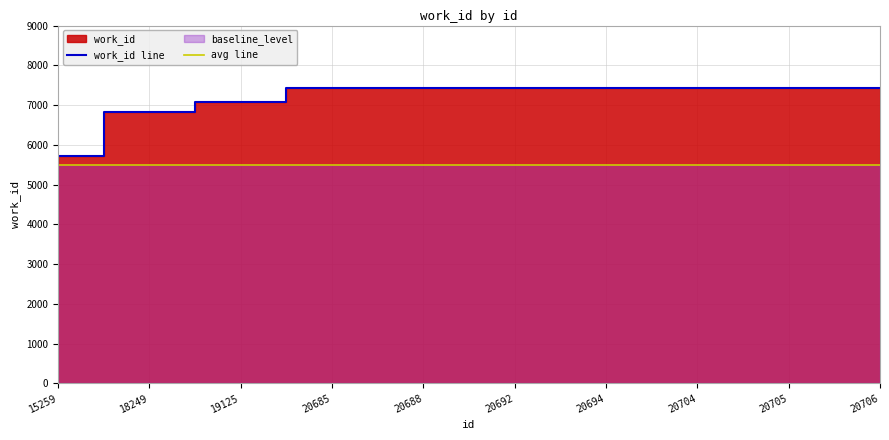

Reading right to left, list all the values displayed in this chart.

work_id line: 20706=7439	20705=7439	20704=7439	20694=7439	20692=7439	20688=7439	20685=7439	19125=7080	18249=6816	15259=5725
avg line: 20706=5500	20705=5500	20704=5500	20694=5500	20692=5500	20688=5500	20685=5500	19125=5500	18249=5500	15259=5500